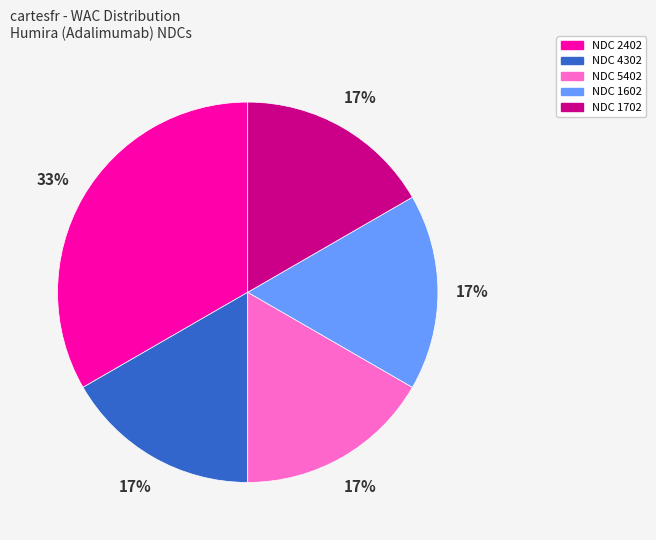

Is there any slice that represents more than half of the pie?

No